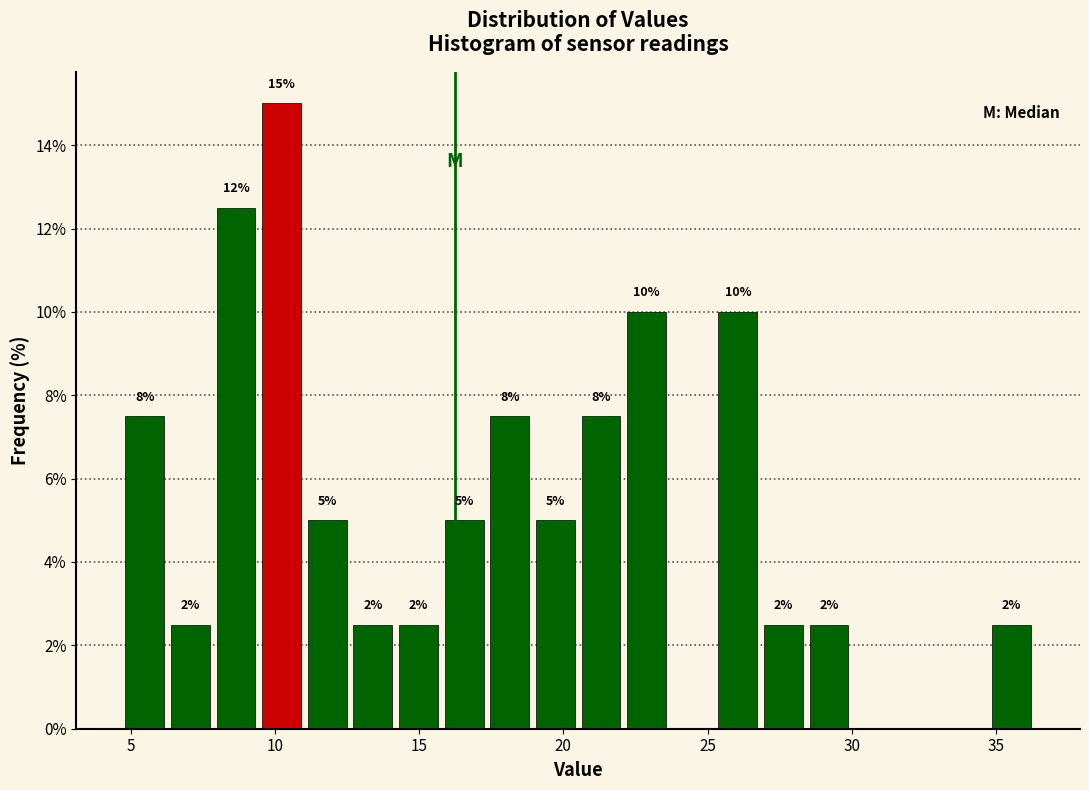

Read against the x-axis, roughly where is the centre of the tallest bar?

10.0